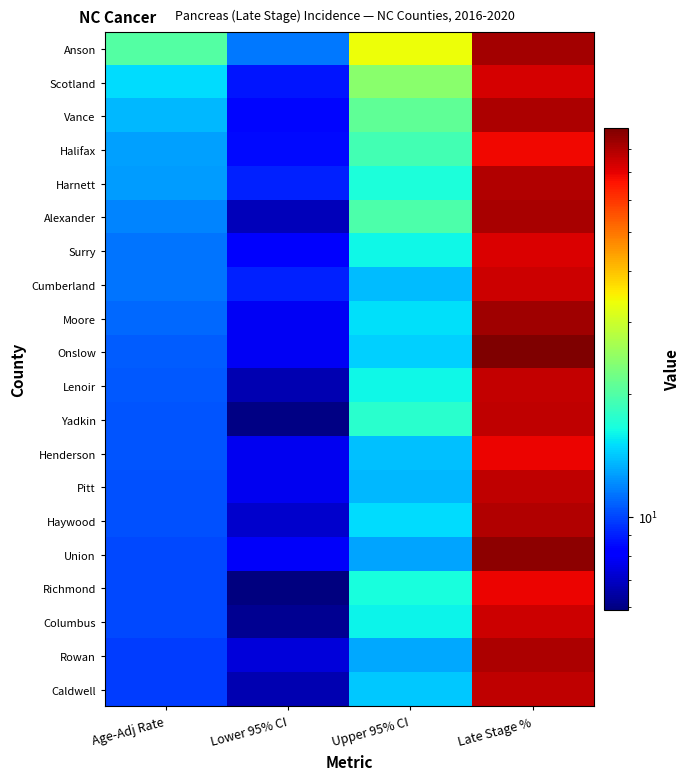

Reading left to right, extract all data points from this chart.

Anson: Age-Adj Rate=20.1	Lower 95% CI=11.5	Upper 95% CI=33.5	Late Stage %=81.8
Scotland: Age-Adj Rate=15.0	Lower 95% CI=8.8	Upper 95% CI=24.2	Late Stage %=73.1
Vance: Age-Adj Rate=13.6	Lower 95% CI=8.4	Upper 95% CI=21.1	Late Stage %=80.0
Halifax: Age-Adj Rate=12.8	Lower 95% CI=8.5	Upper 95% CI=19.1	Late Stage %=68.3
Harnett: Age-Adj Rate=12.6	Lower 95% CI=9.1	Upper 95% CI=16.8	Late Stage %=79.3
Alexander: Age-Adj Rate=11.8	Lower 95% CI=6.8	Upper 95% CI=19.7	Late Stage %=81.0
Surry: Age-Adj Rate=11.4	Lower 95% CI=8.0	Upper 95% CI=16.2	Late Stage %=72.0
Cumberland: Age-Adj Rate=11.3	Lower 95% CI=9.1	Upper 95% CI=13.7	Late Stage %=74.4
Moore: Age-Adj Rate=11.0	Lower 95% CI=7.8	Upper 95% CI=15.1	Late Stage %=82.5
Onslow: Age-Adj Rate=10.7	Lower 95% CI=7.8	Upper 95% CI=14.5	Late Stage %=89.8
Lenoir: Age-Adj Rate=10.5	Lower 95% CI=6.7	Upper 95% CI=16.1	Late Stage %=75.8
Yadkin: Age-Adj Rate=10.4	Lower 95% CI=6.0	Upper 95% CI=17.6	Late Stage %=77.3
Henderson: Age-Adj Rate=10.4	Lower 95% CI=7.7	Upper 95% CI=13.9	Late Stage %=69.1
Pitt: Age-Adj Rate=10.3	Lower 95% CI=7.7	Upper 95% CI=13.6	Late Stage %=76.8
Haywood: Age-Adj Rate=10.3	Lower 95% CI=7.1	Upper 95% CI=15.0	Late Stage %=79.1
Union: Age-Adj Rate=10.1	Lower 95% CI=7.9	Upper 95% CI=12.9	Late Stage %=86.4
Richmond: Age-Adj Rate=10.1	Lower 95% CI=5.9	Upper 95% CI=16.6	Late Stage %=69.2
Columbus: Age-Adj Rate=10.1	Lower 95% CI=6.2	Upper 95% CI=16.0	Late Stage %=74.2
Rowan: Age-Adj Rate=9.8	Lower 95% CI=7.3	Upper 95% CI=13.0	Late Stage %=80.3
Caldwell: Age-Adj Rate=9.8	Lower 95% CI=6.7	Upper 95% CI=14.2	Late Stage %=76.7